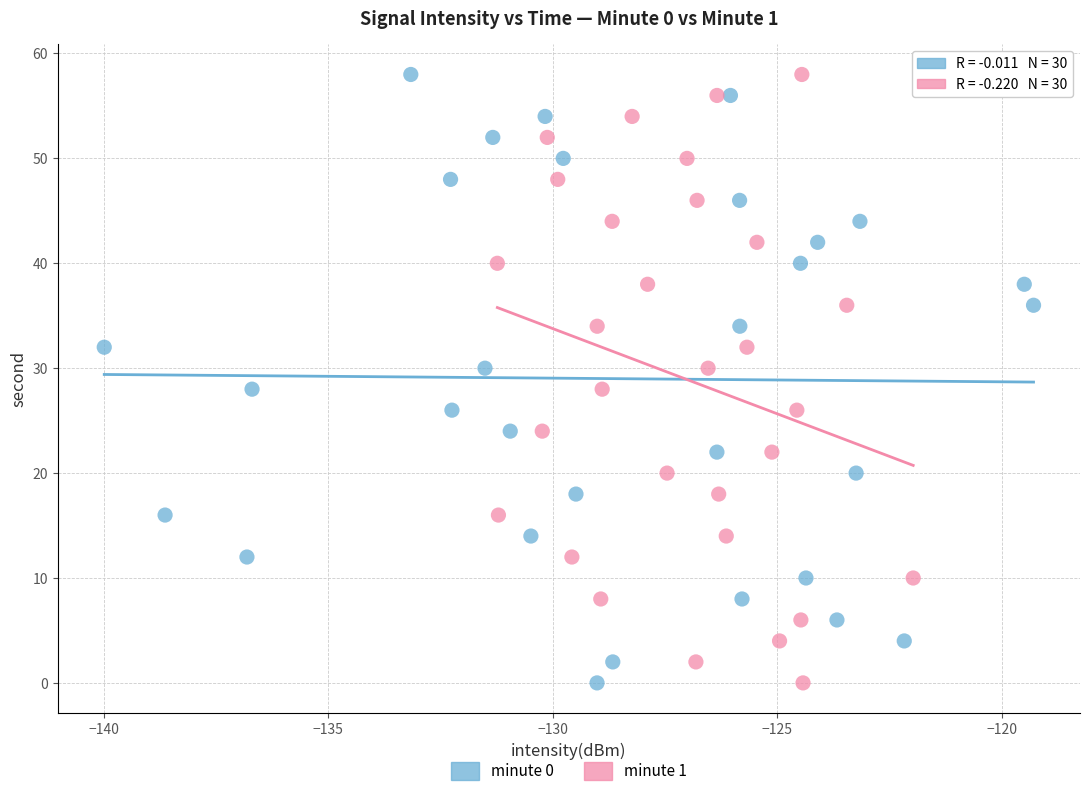

What are all the series names shown in the legend?

minute 0, minute 1